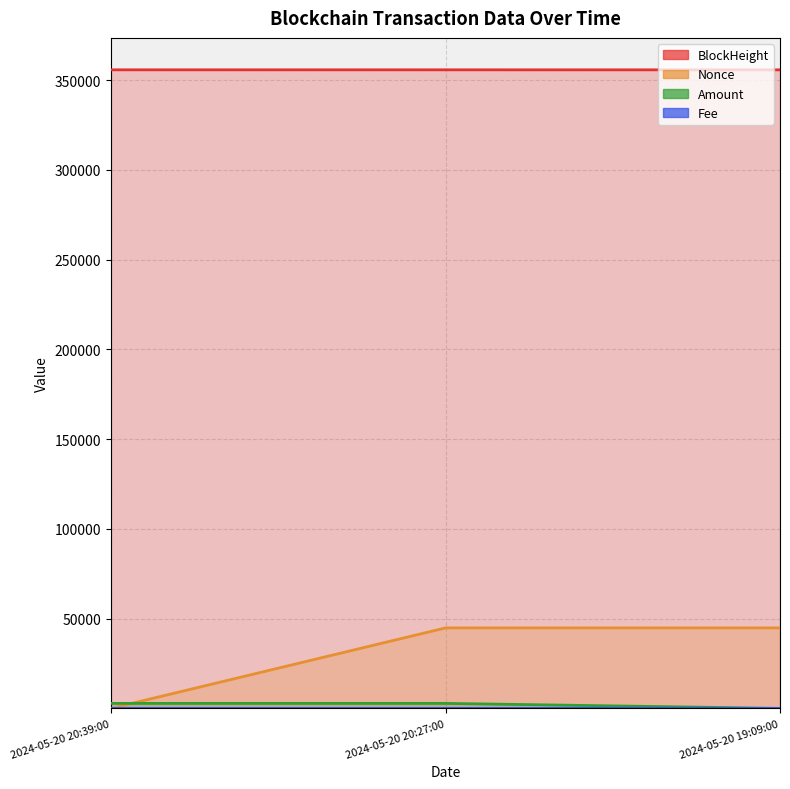

How many data points does each series have?

3